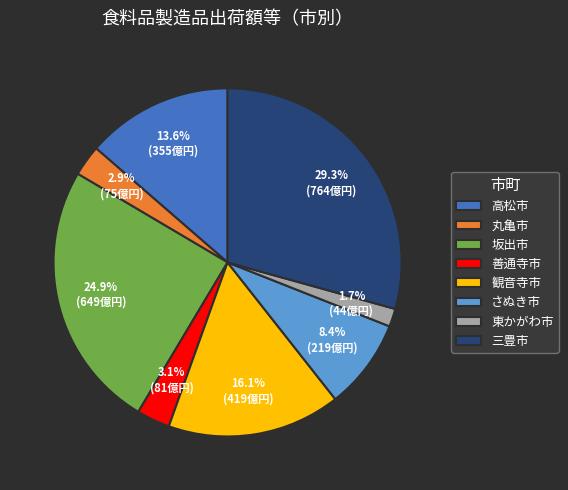

Which has a higher value, 三豊市 or 観音寺市?

三豊市